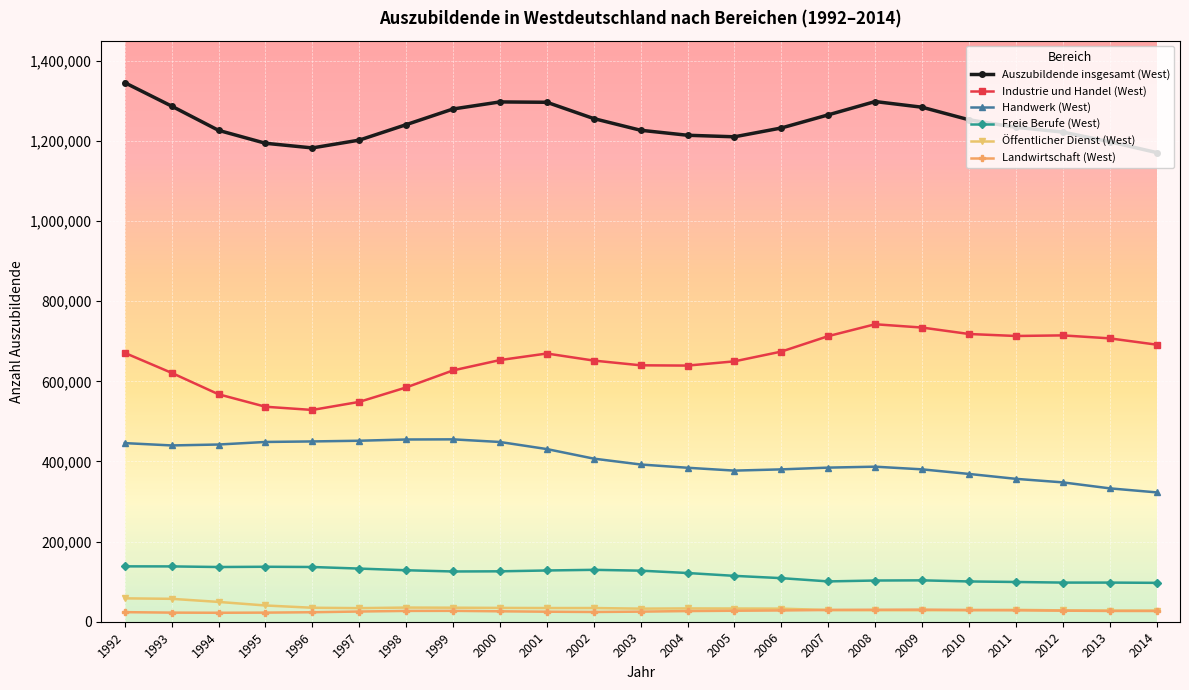

True or false: Handwerk (West) and Industrie und Handel (West) cross at least once.

False